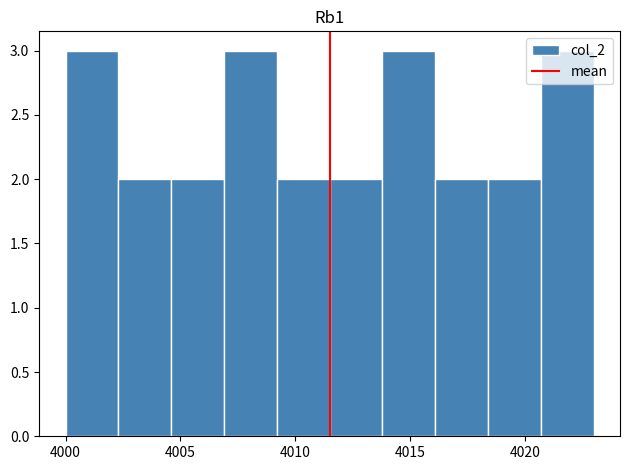

What is the height of the bar covering 4006.9 to 4009.2 on the x-axis? Neither the bar edges nor the heights are printed on the chart, so give them approximately, as read against the axes.

3